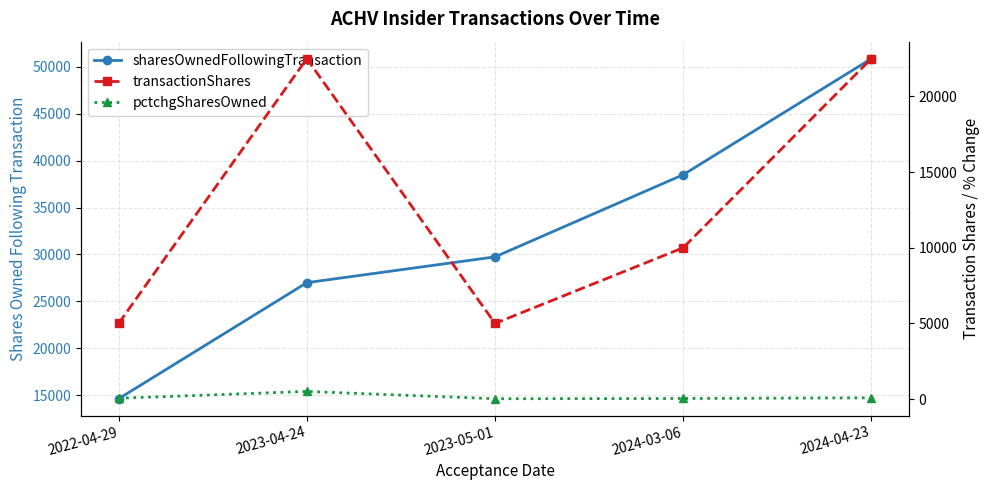

Which category has the lowest value in the transactionShares series?

2022-04-29